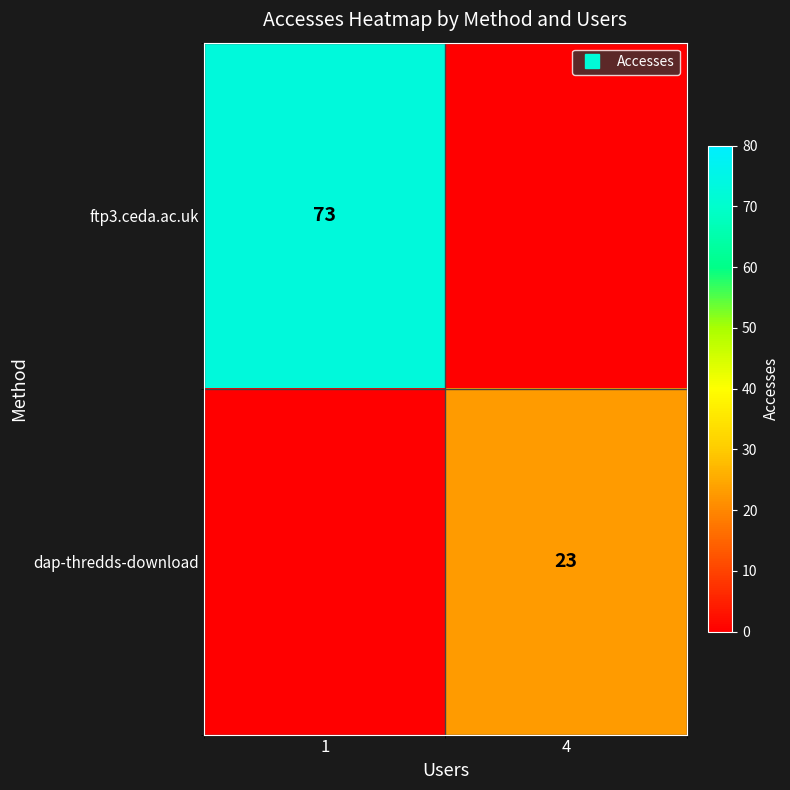

Which series has the widest spread of values?

ftp3.ceda.ac.uk